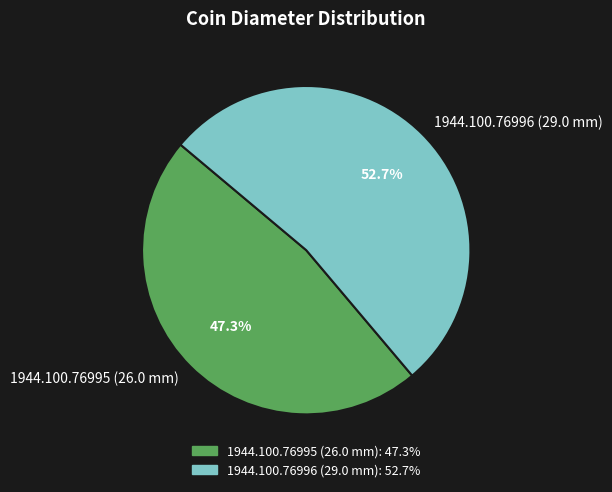

Is there a majority slice in this chart?

Yes